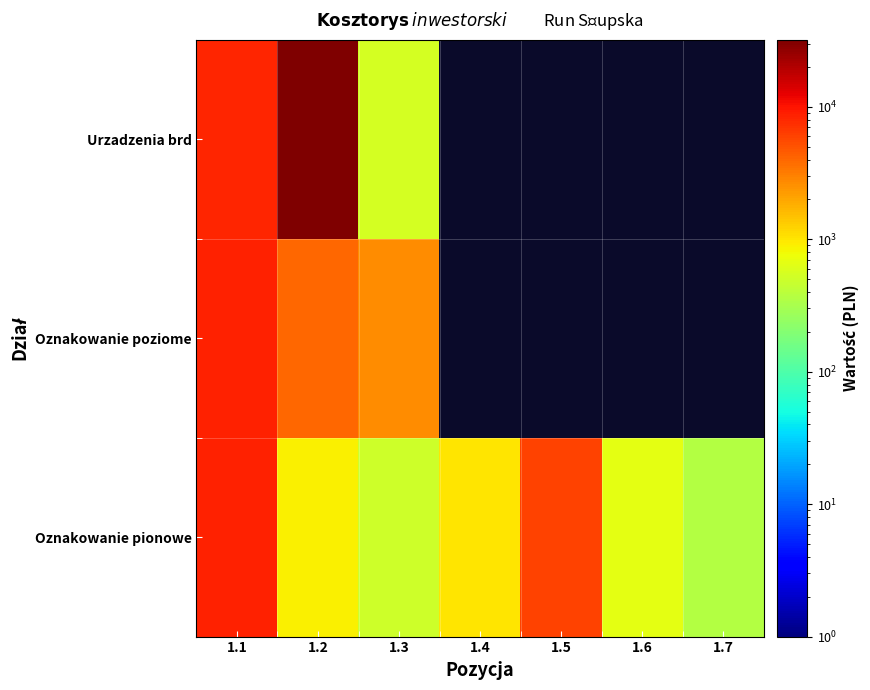

True or false: Oznakowanie pionowe has a value of 500.0 at 1.3.

True